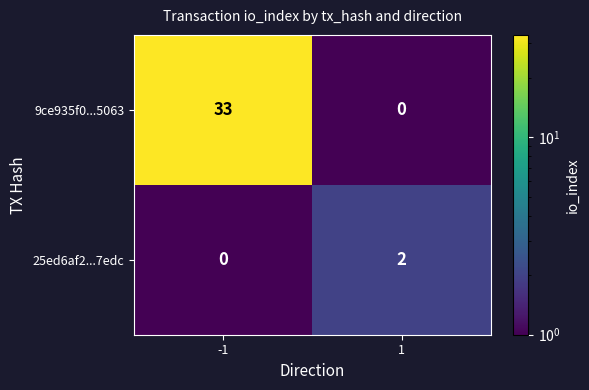

The 9ce935f0...5063 series shows 0 at 1. True or false?

True